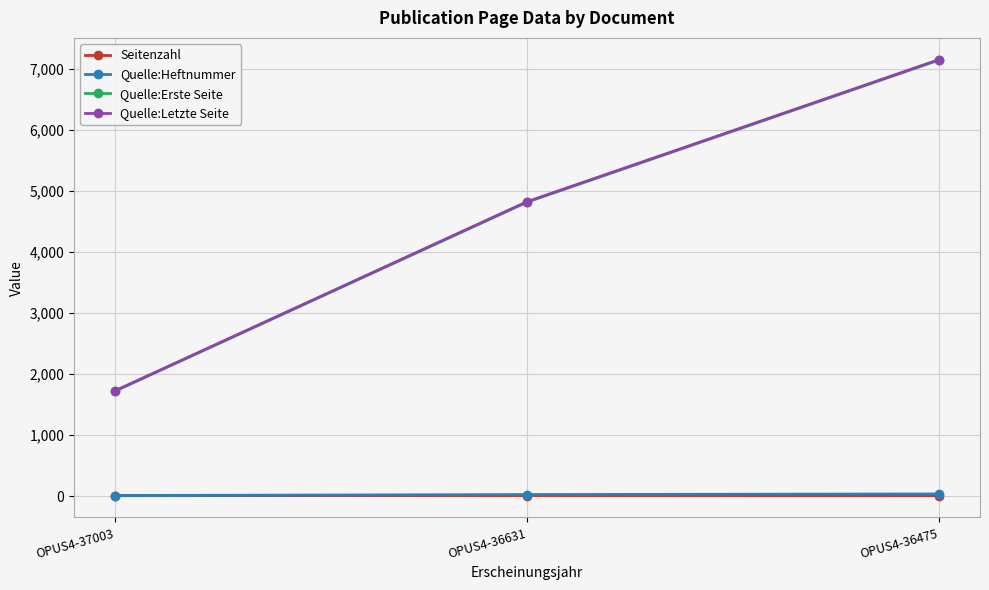

Is this an area chart (filled region under the line)?

No